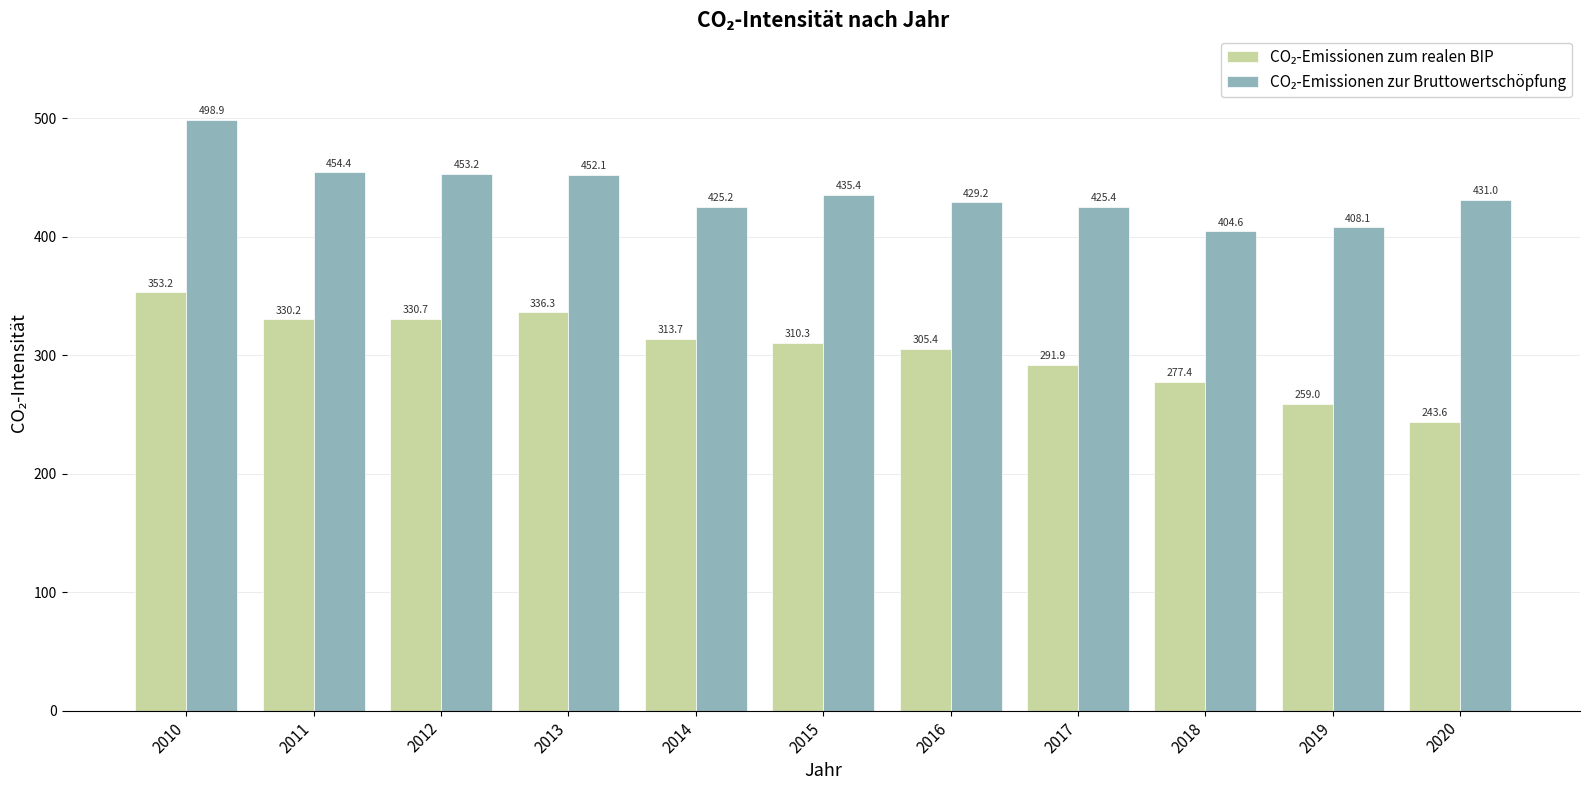

Count the number of categories in the chart.

11